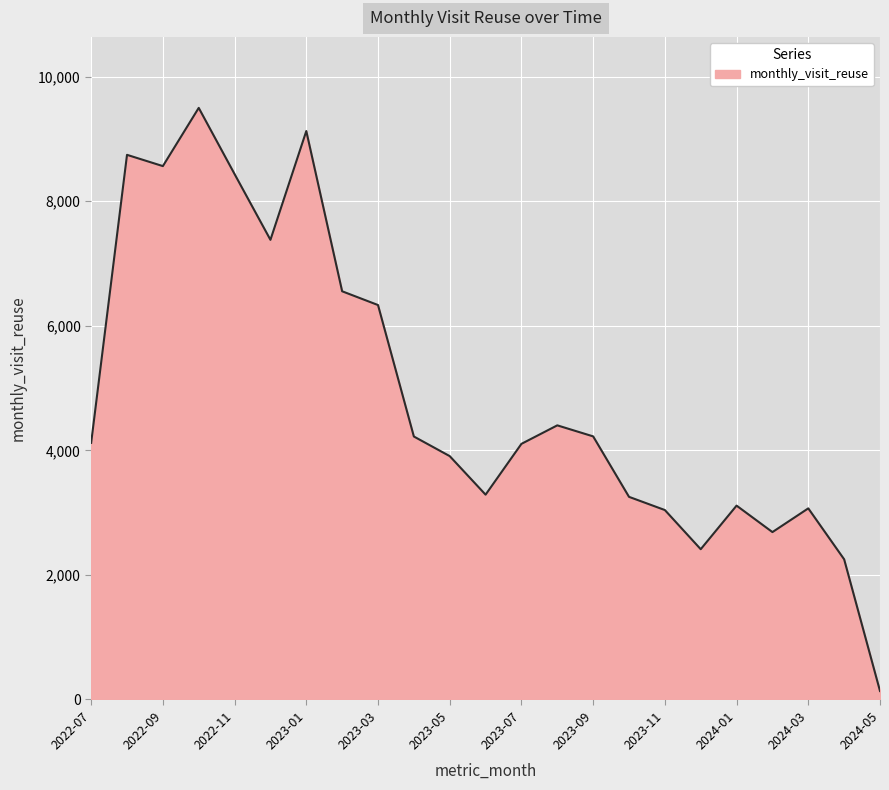

What is the average value?

4908